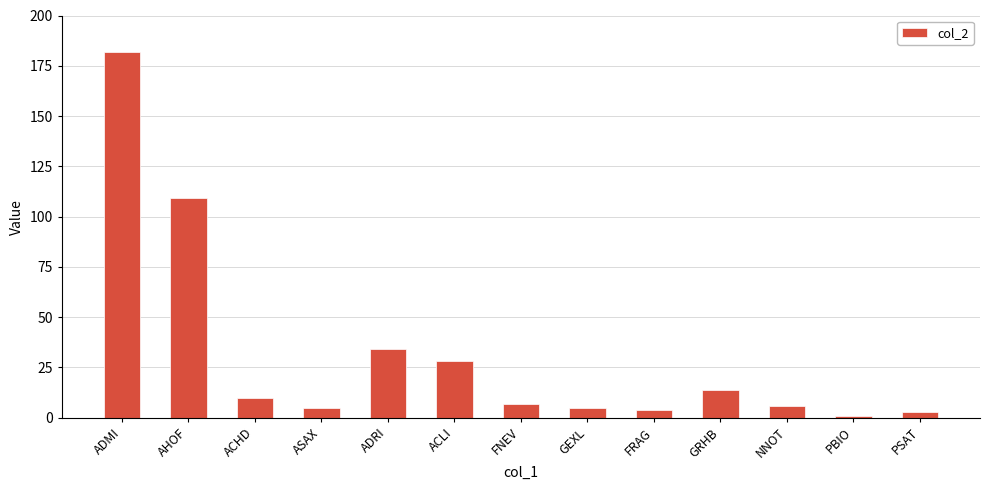

How many data points are less than 7?

6